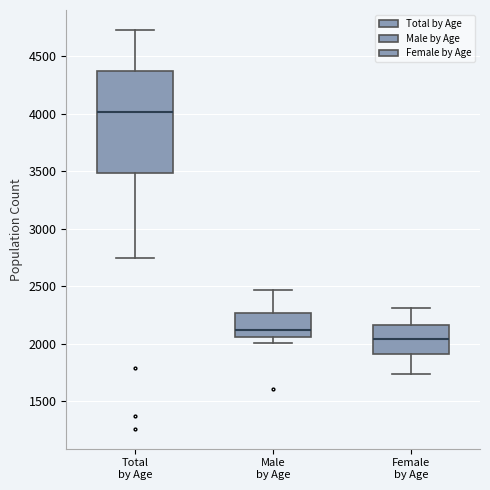

Reading left to right, transcribe this box plot: for each box, give where its median line is, the range the box spans, and where its two whiskers end, as read against the y-axis. The values are not printed on the chart, so give them approximately, as read against the axis.

Total by Age: median 4000, box 3500 to 4350, whiskers 2750 to 4750
Male by Age: median 2100, box 2050 to 2250, whiskers 2000 to 2450
Female by Age: median 2050, box 1900 to 2150, whiskers 1750 to 2300